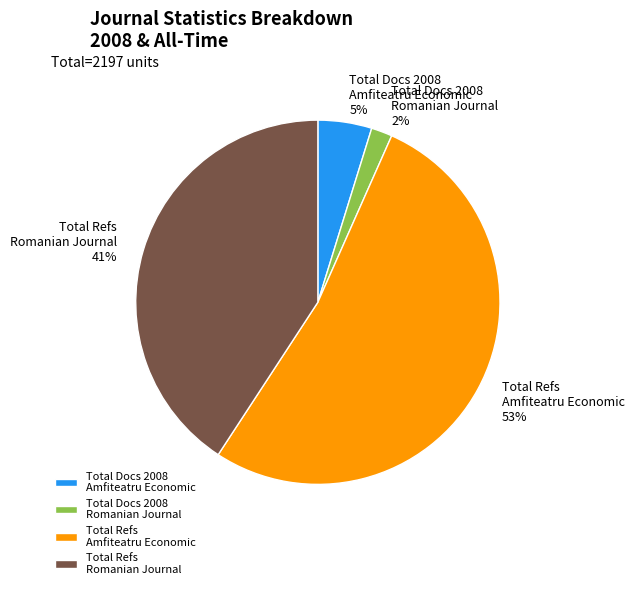

Which category has the smallest portion of the pie?

Total Docs 2008 Romanian Journal